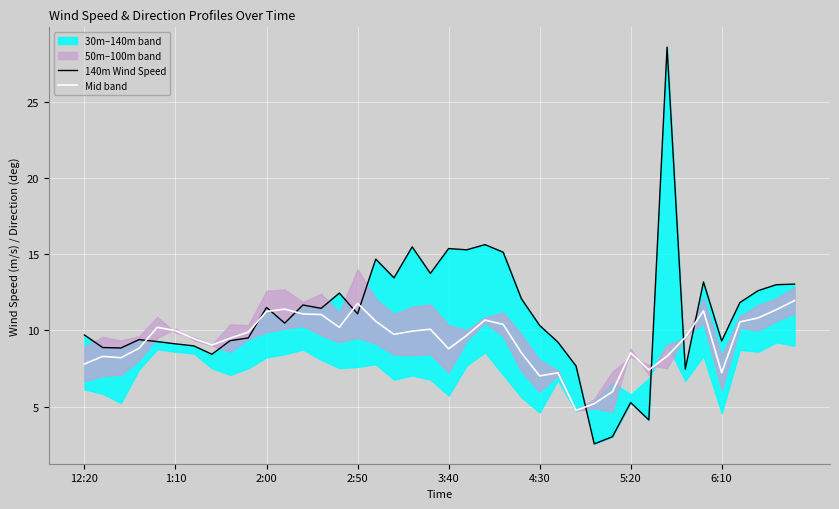

What is the difference between the second highest and second lowest values in the 140m Wind Speed series?

12.6